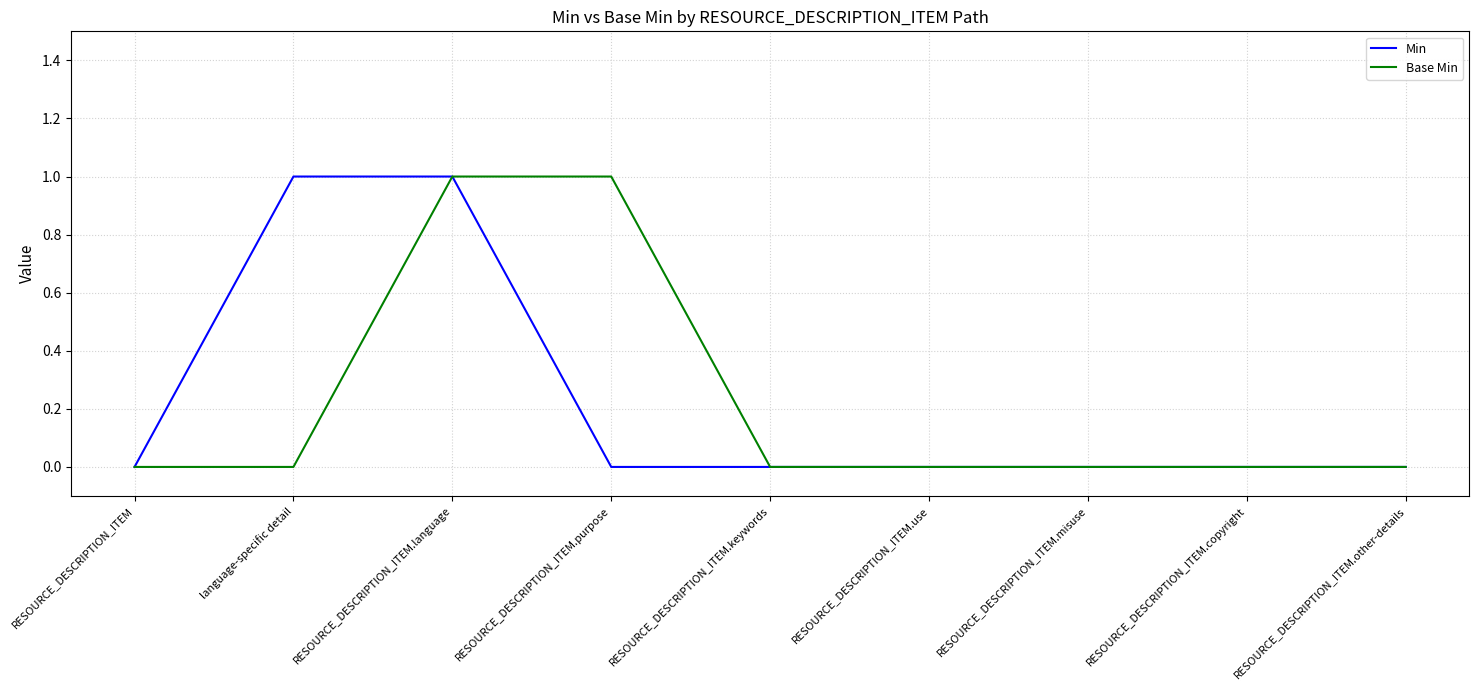

Is the value of Min at RESOURCE_DESCRIPTION_ITEM.use greater than the value of Base Min at RESOURCE_DESCRIPTION_ITEM.language?

No